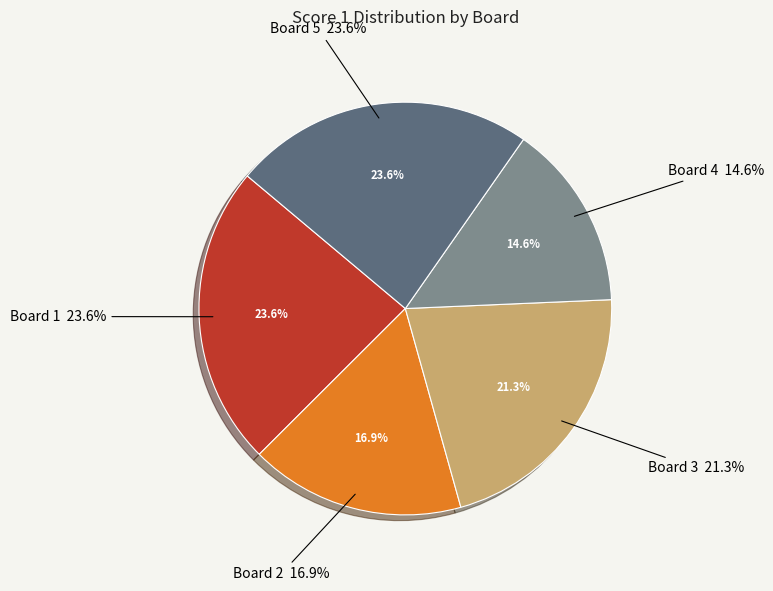

To the nearest percent, what portion does Board 3 represent?

21%